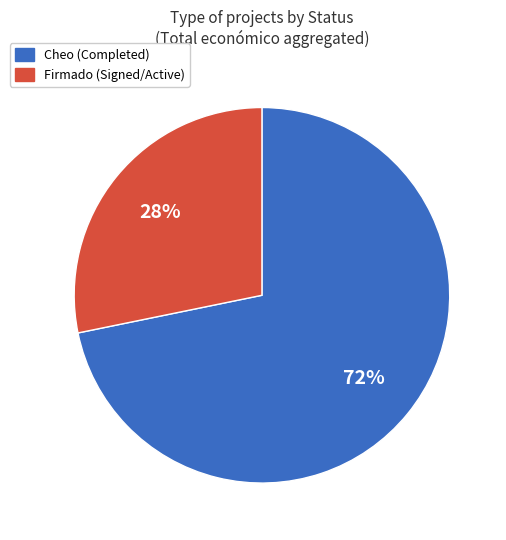

Which category has the biggest portion of the pie?

Cheo